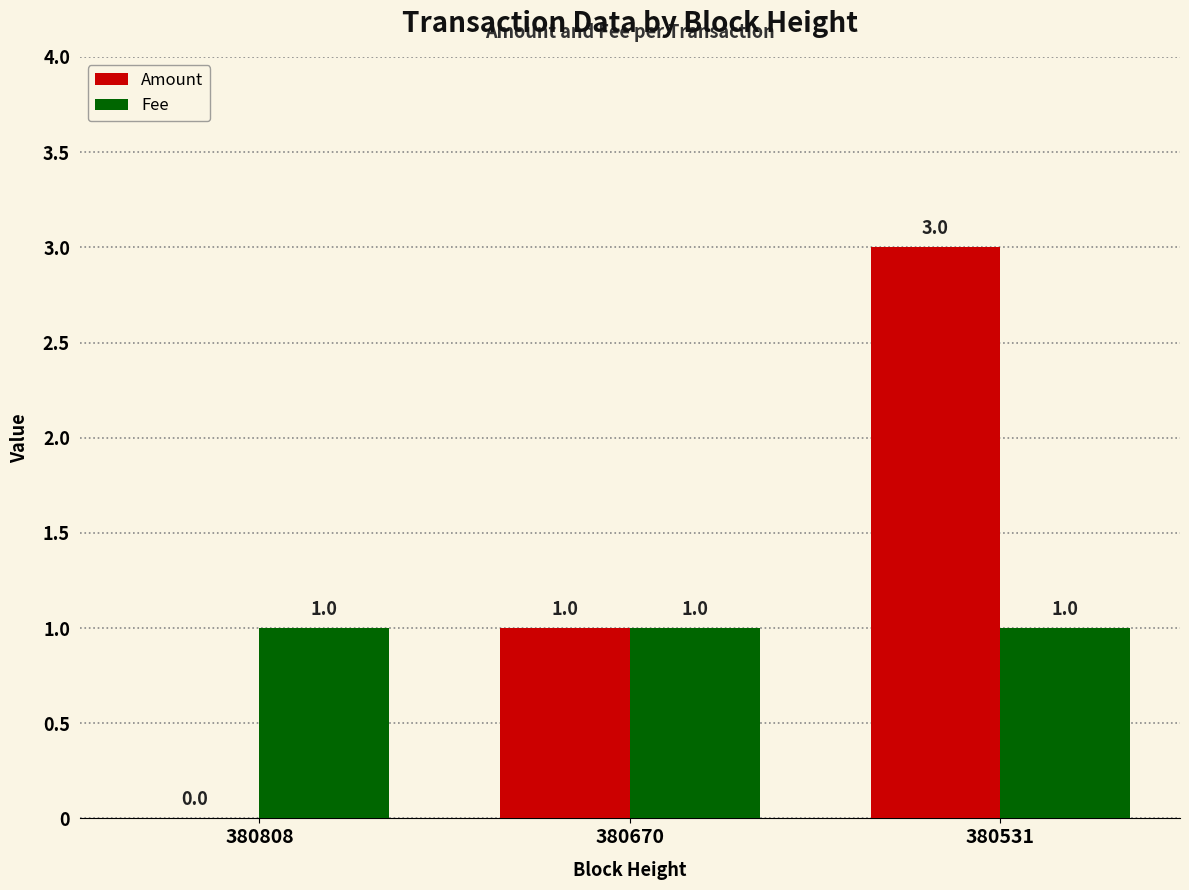

Reading left to right, list all the values displayed in this chart.

Amount: 0	1	3
Fee: 1	1	1